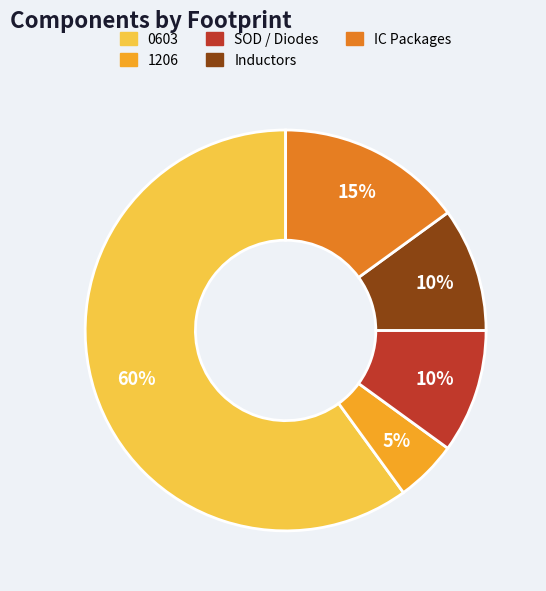

Does any single category account for the majority?

Yes